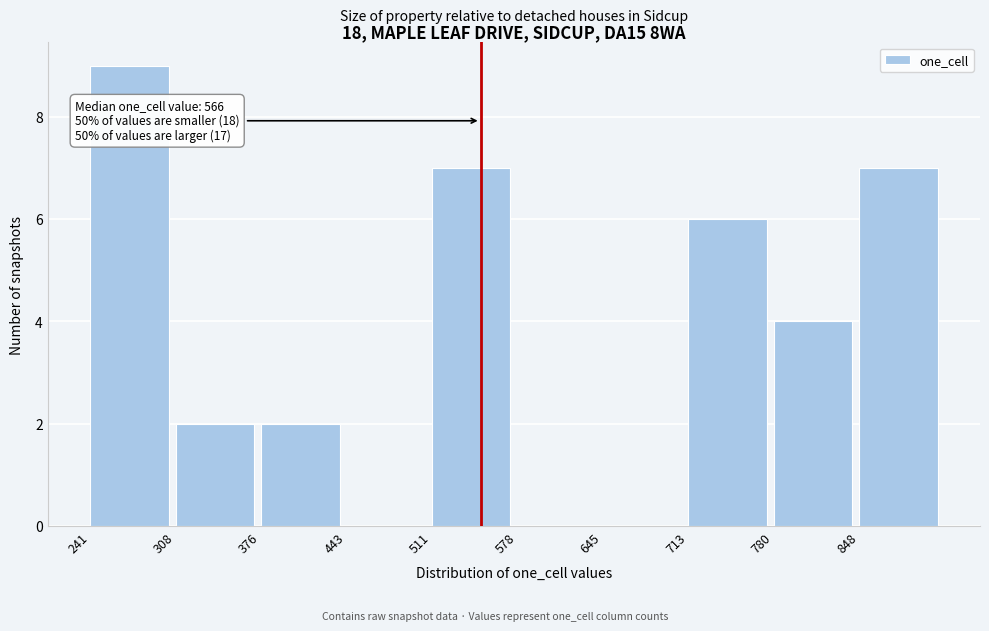

Which range on the x-axis has the tallest bar?

240 to 310